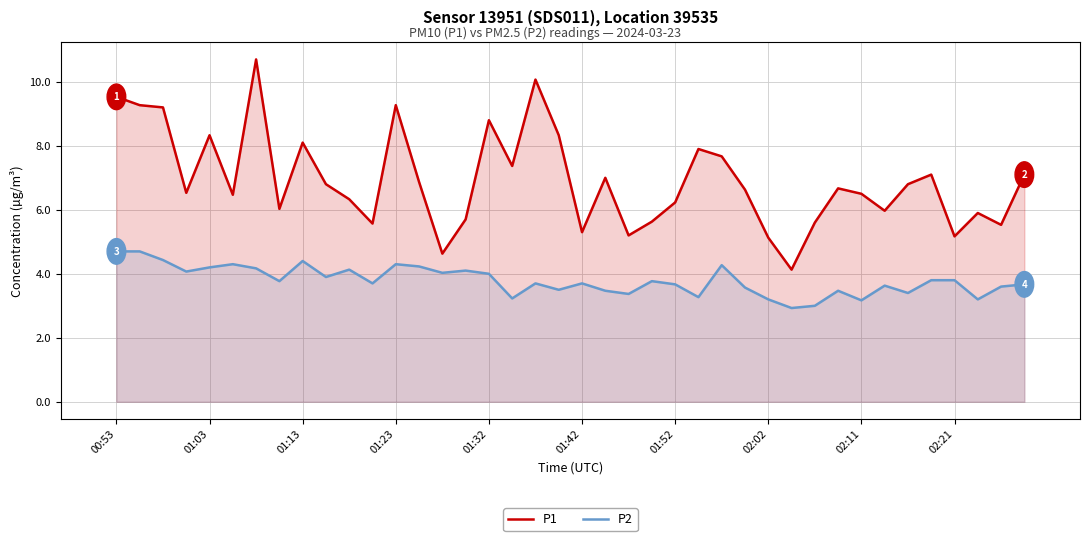

What are all the series names shown in the legend?

P1, P2